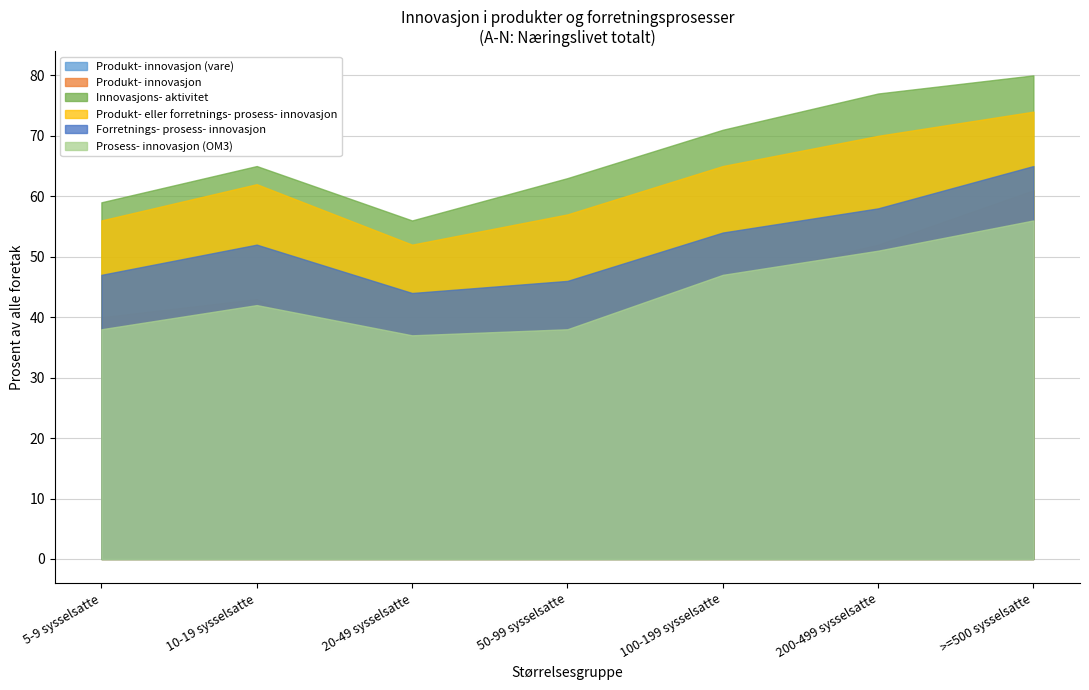

What is the approximate value of Produkt- innovasjon at >=500 sysselsatte?

61